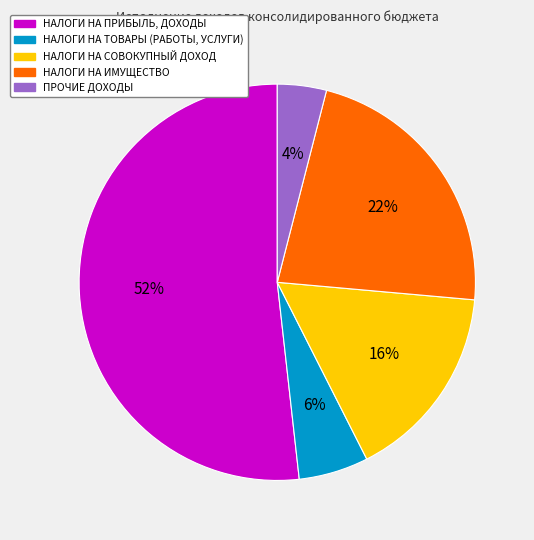

Which category has the smallest portion of the pie?

ПРОЧИЕ ДОХОДЫ